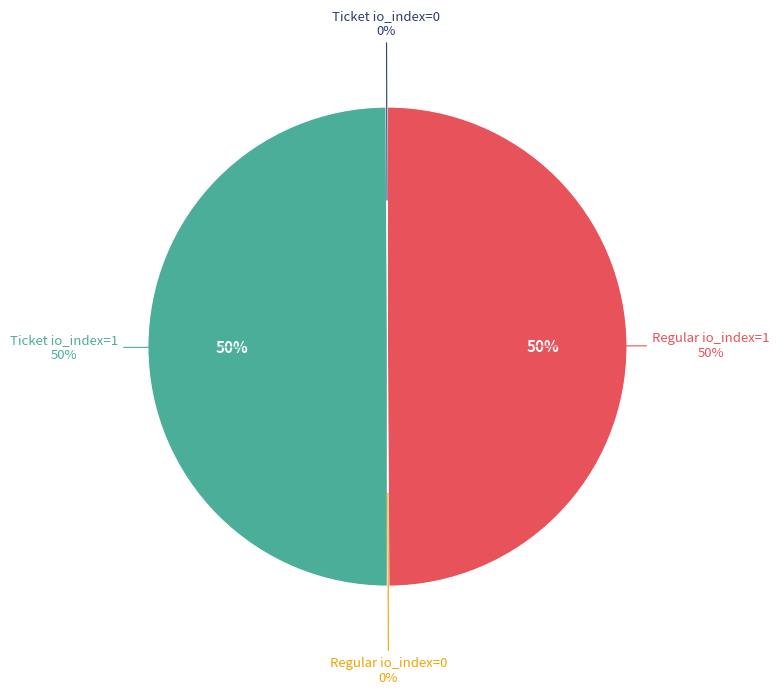

Does Ticket io_index=1 account for over 50% of the chart?

No